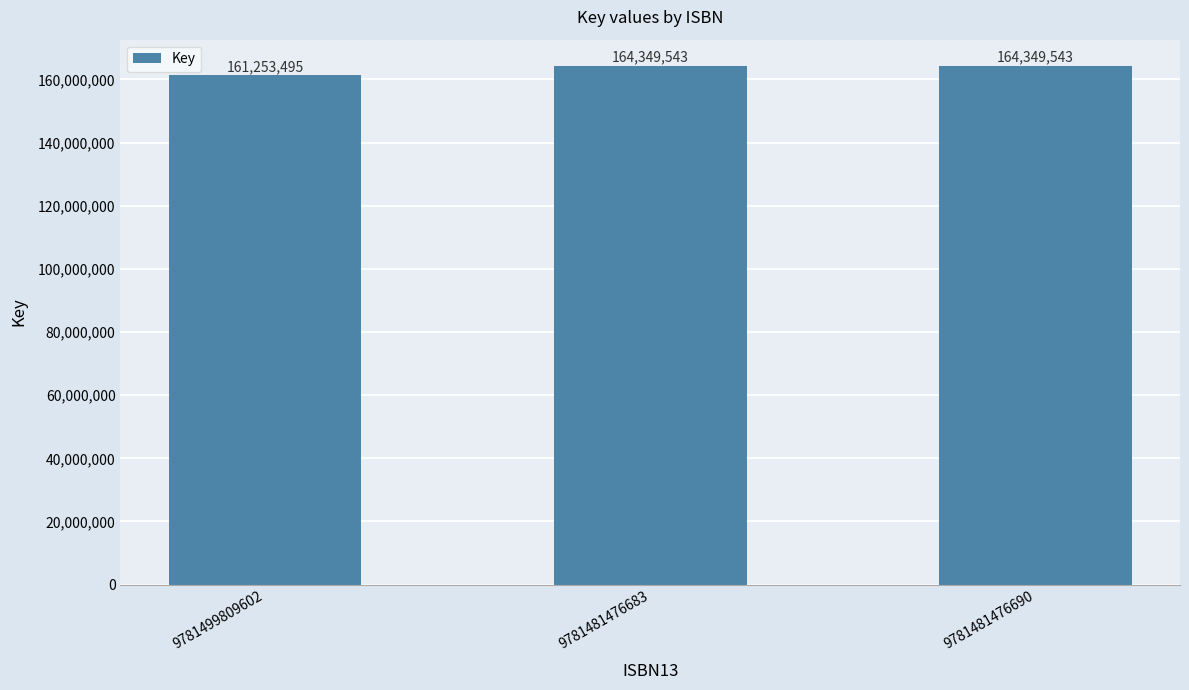

What is the minimum value shown in the chart?

161253495